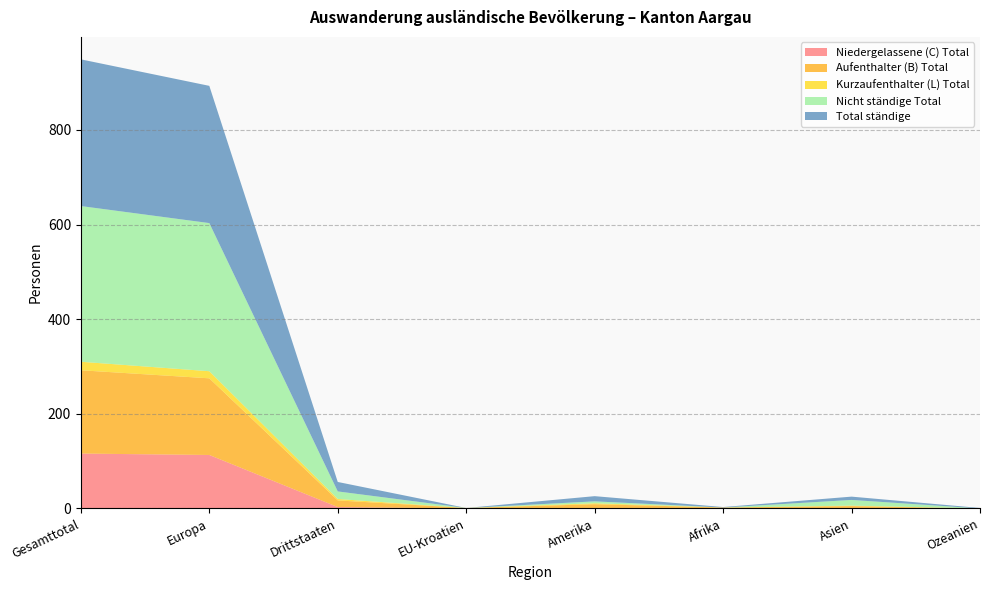

Reading right to left, extract all data points from this chart.

Niedergelassene (C) Total: 0	0	1	1	0	3	113	116
Aufenthalter (B) Total: 0	5	1	8	1	14	162	176
Kurzaufenthalter (L) Total: 0	1	0	2	0	3	15	18
Nicht ständige Total: 0	12	0	4	0	16	313	329
Total ständige: 1	7	1	11	0	20	290	310